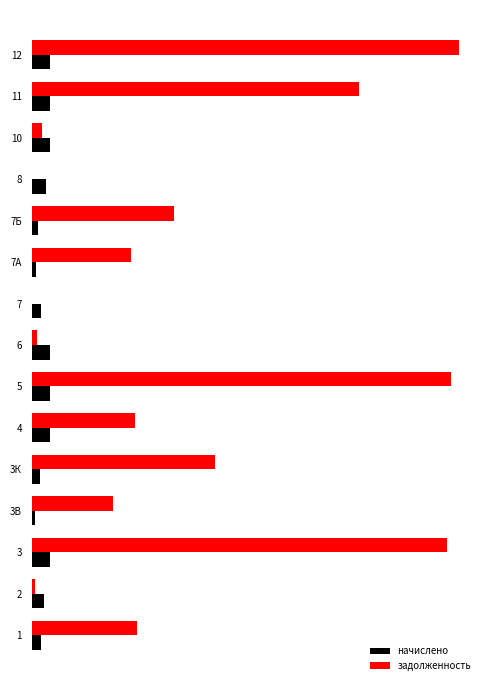

The value of начислено at 5 is 432.2. True or false?

True